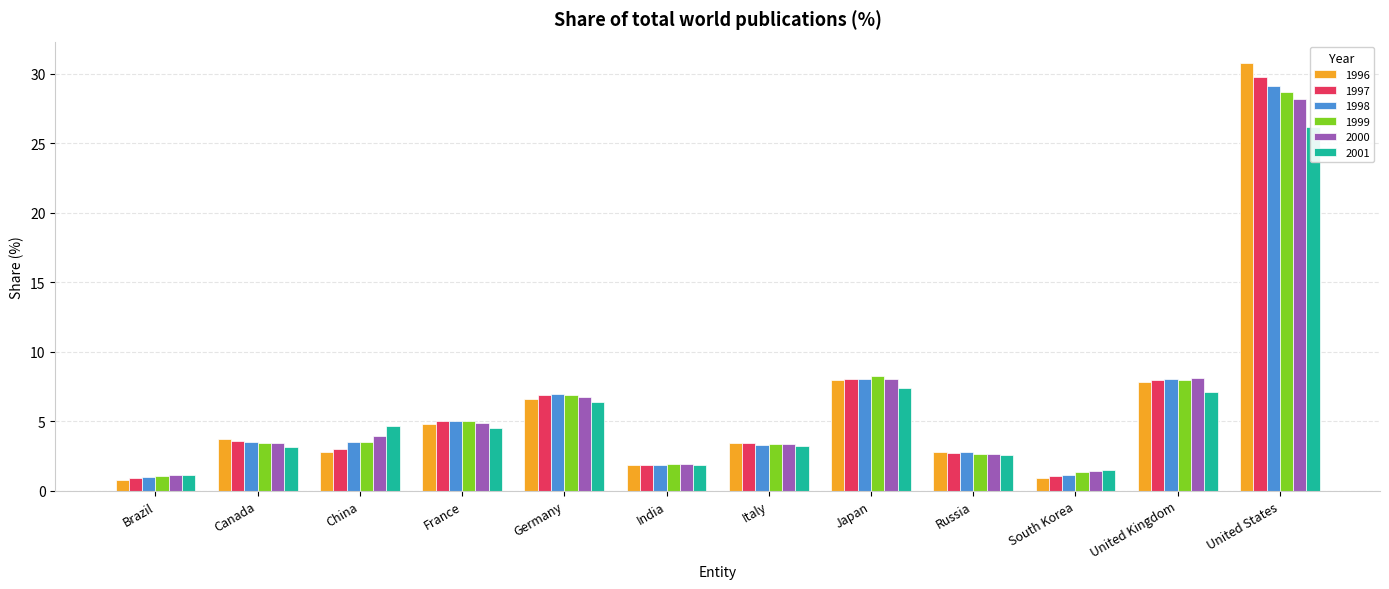

True or false: 2001 has a value of 6.4 at Germany.

True